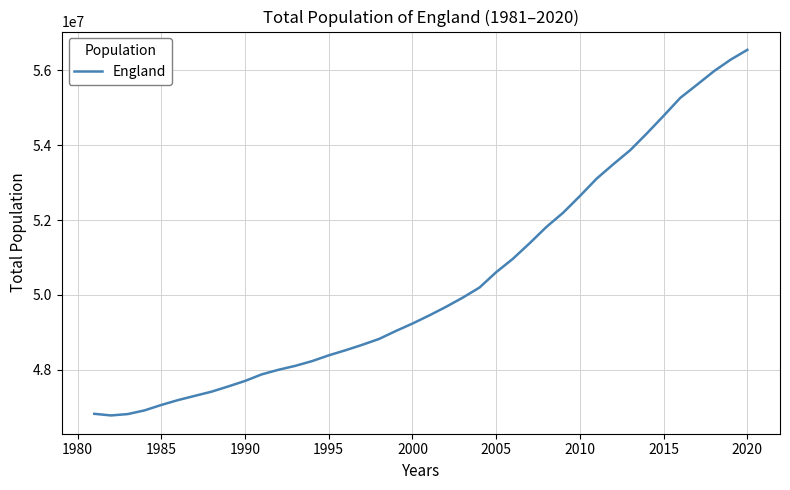

What is the difference between the maximum and minimum values?

9772800